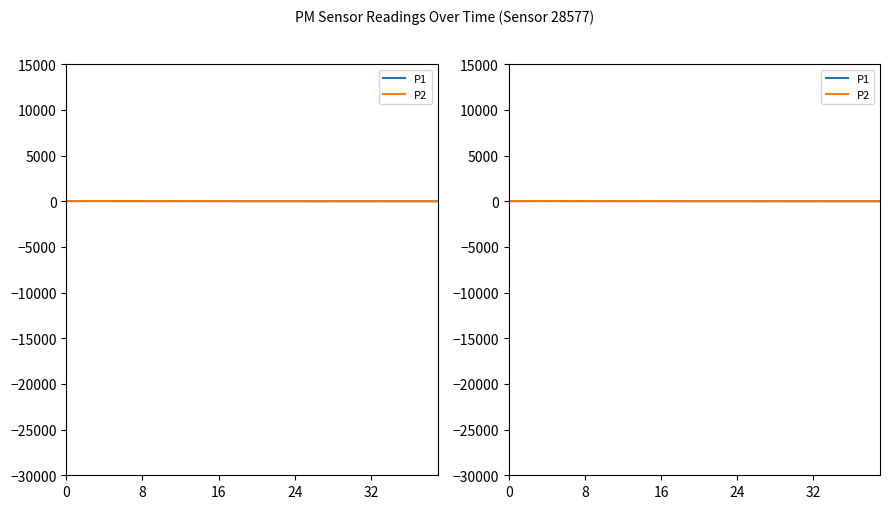

At 26, list the series in order from largest to smallest.

P1, P2